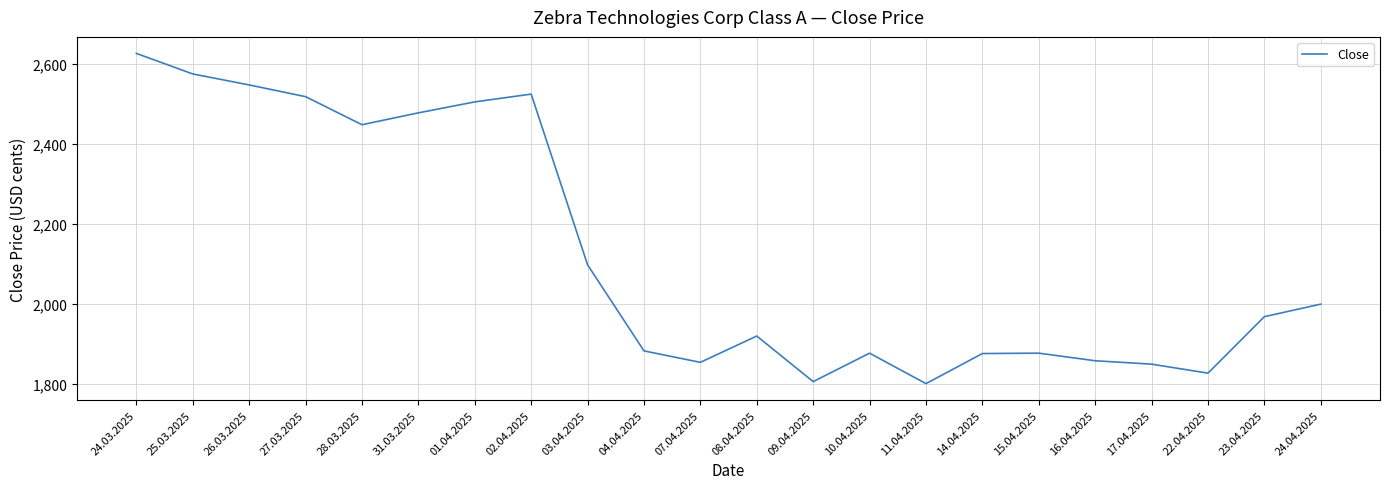

True or false: the data has more than 1 interior local peaks.

True